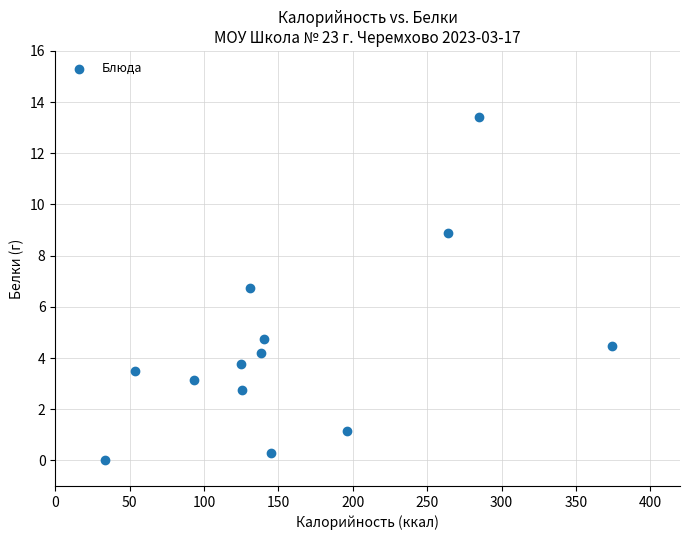

What Y value in the scatter plot is closest to 6?

6.8